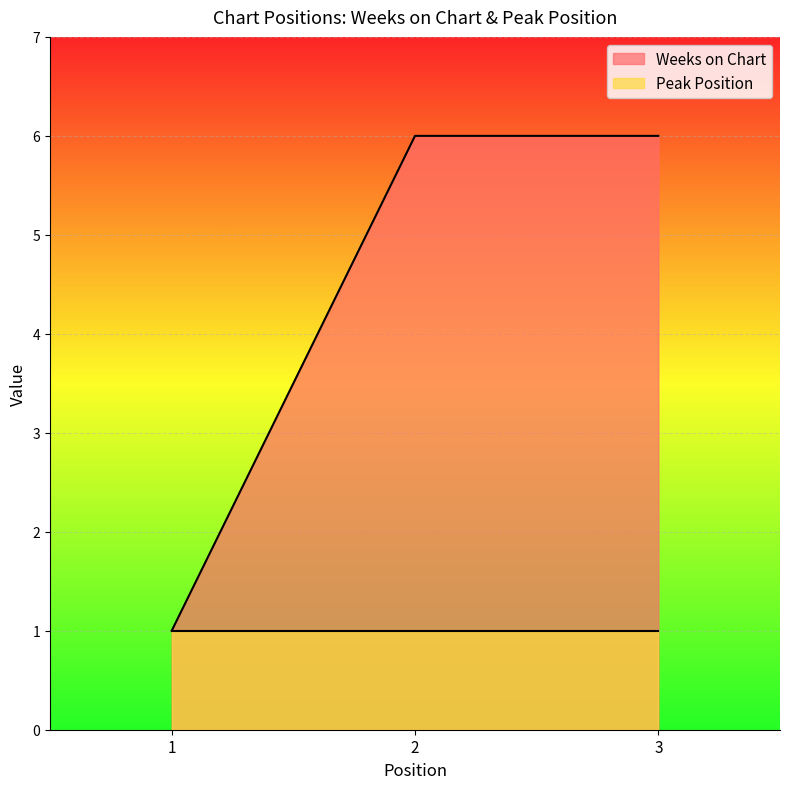

What is the ratio of the value at 1 to the value at 2?

0.2